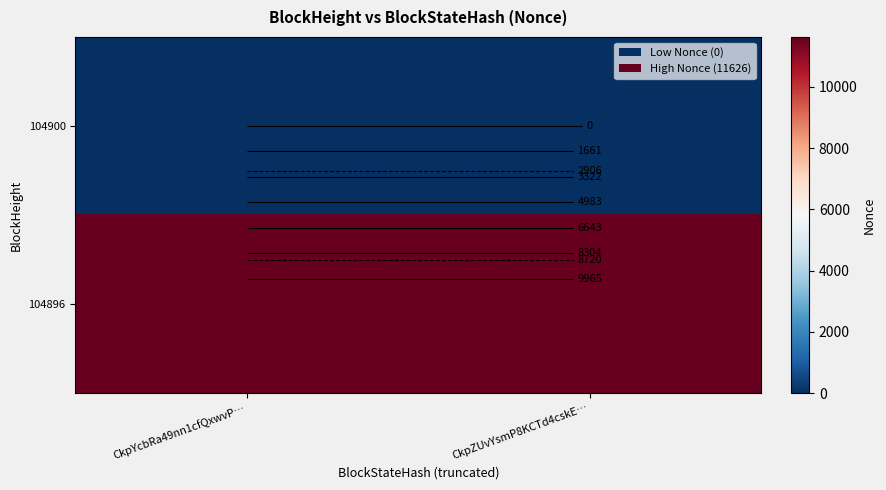

Count the number of categories in the chart.

2